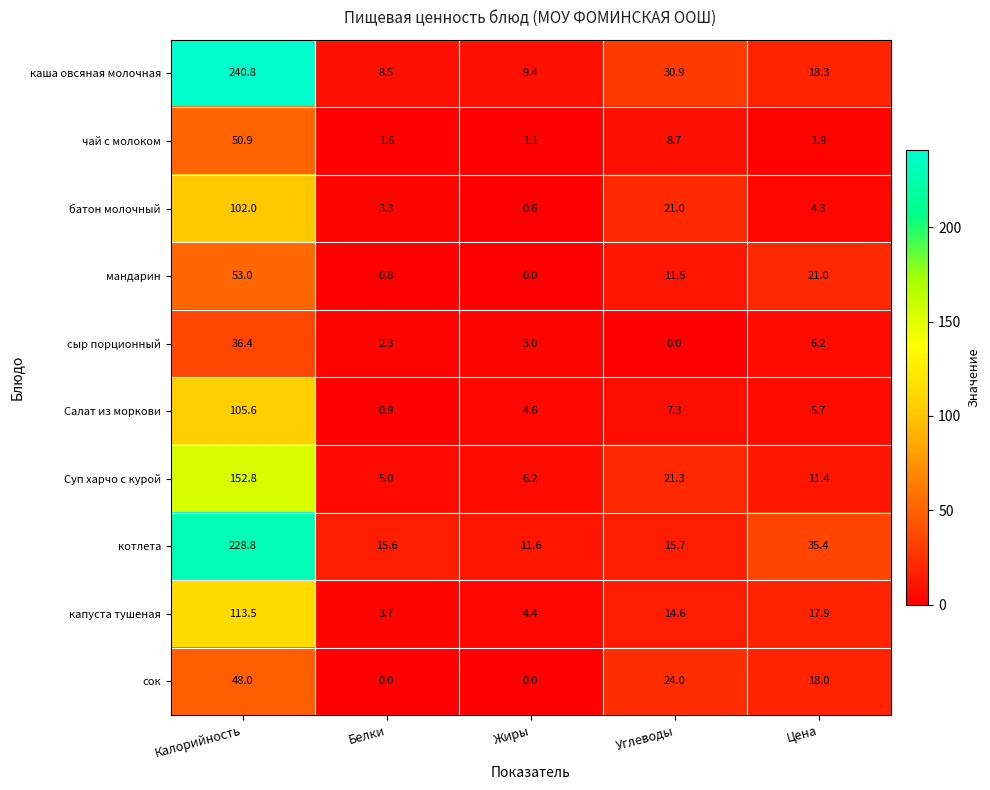

Which series changed the most between Калорийность and Углеводы?

котлета